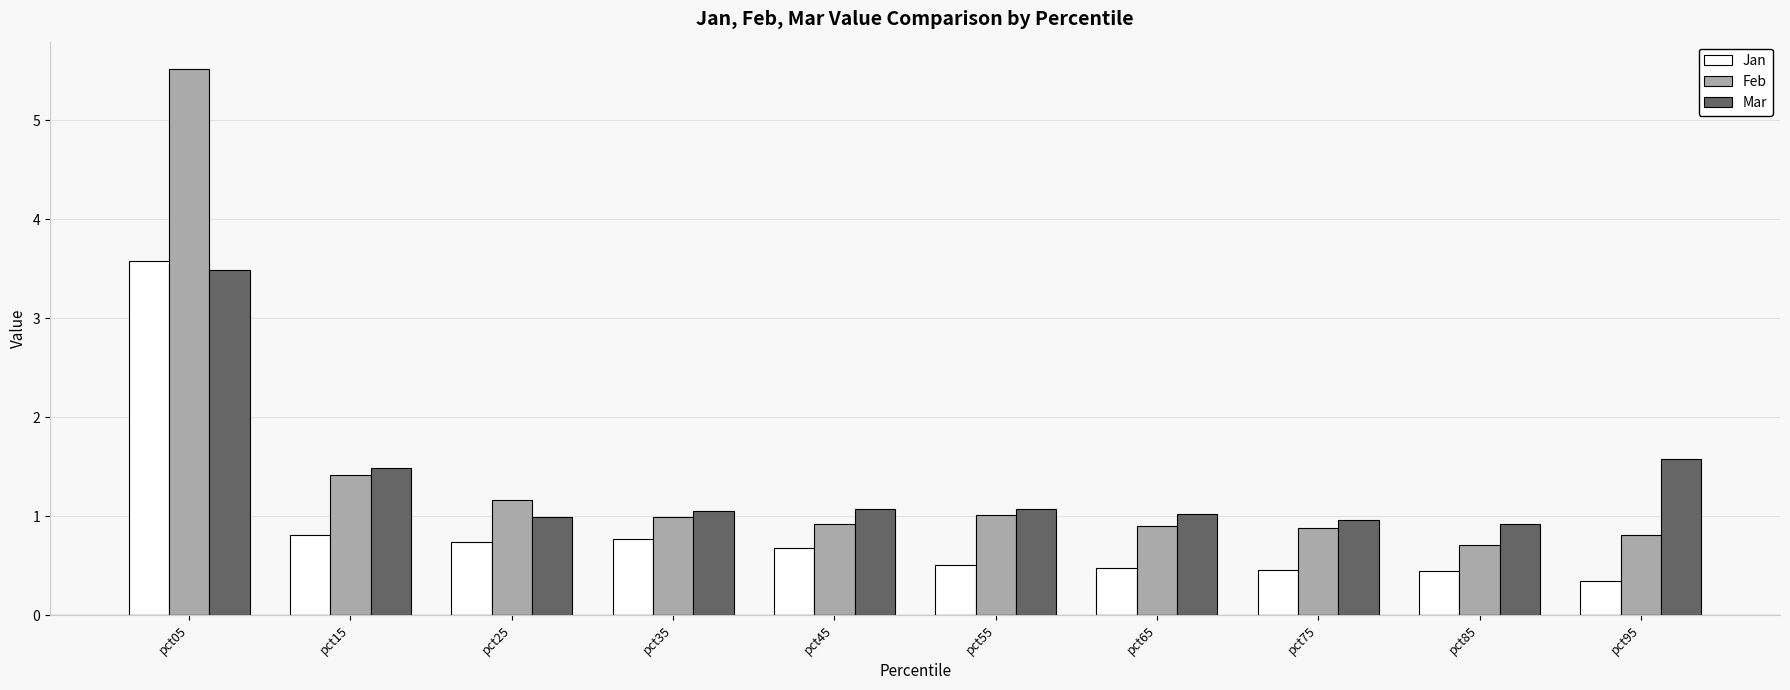

What is the sum of all Jan values?

8.8